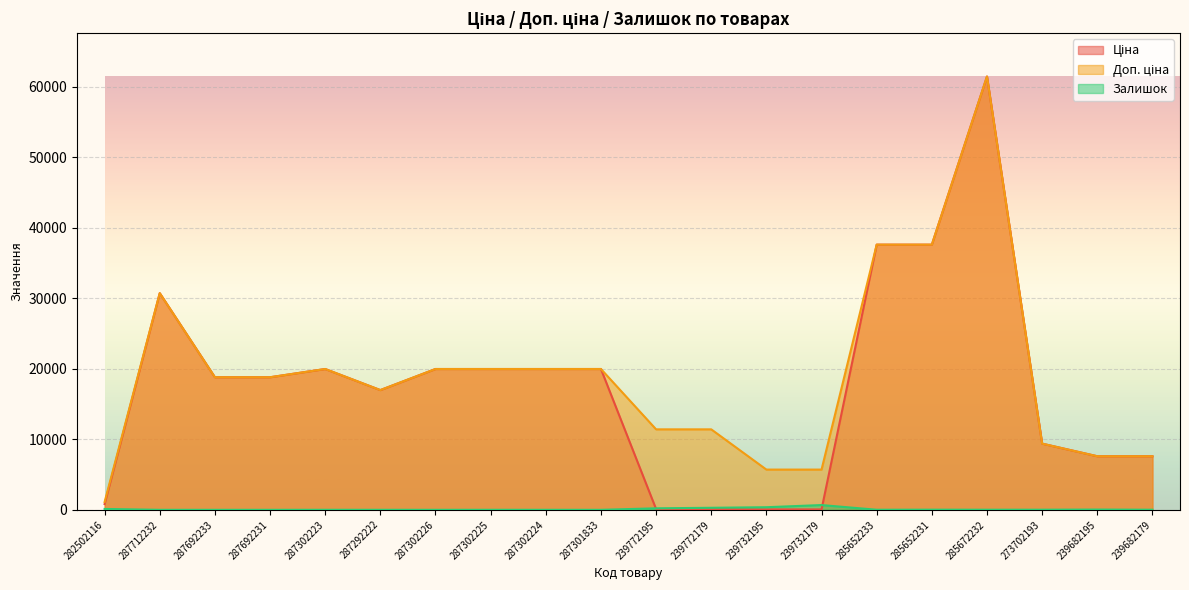

What is the difference between the highest and lowest values at 239772179?

11295.9